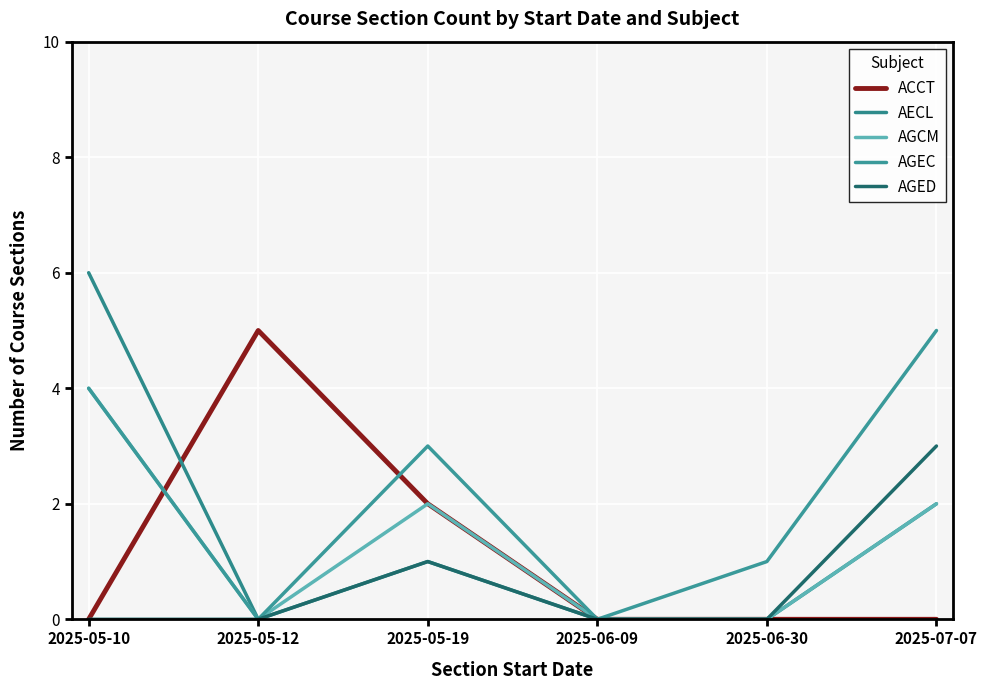

Where is AGED nearest to the value 1?

2025-05-19